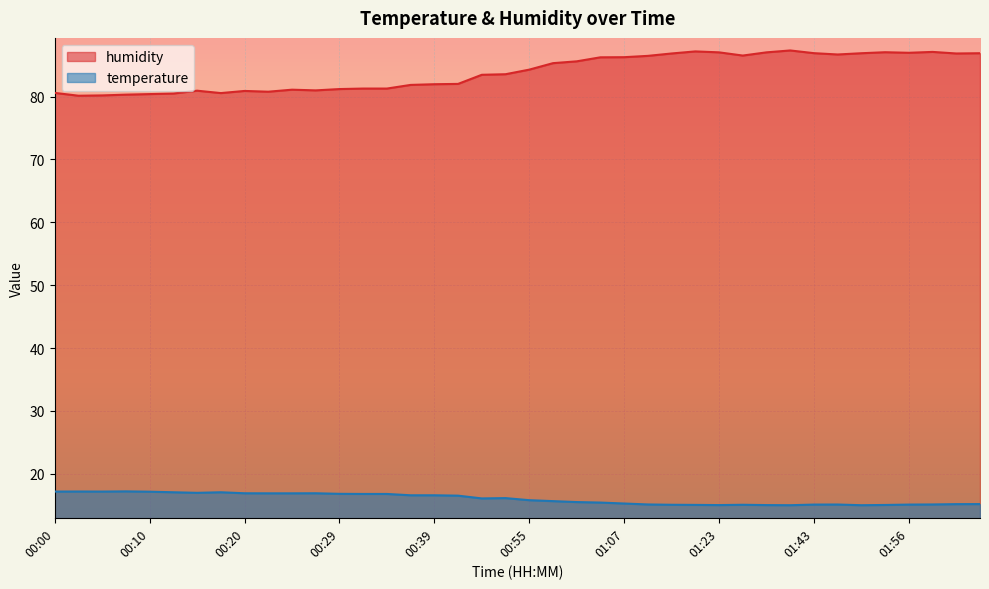

Which has a higher value, 01:48 or 00:34?

00:34